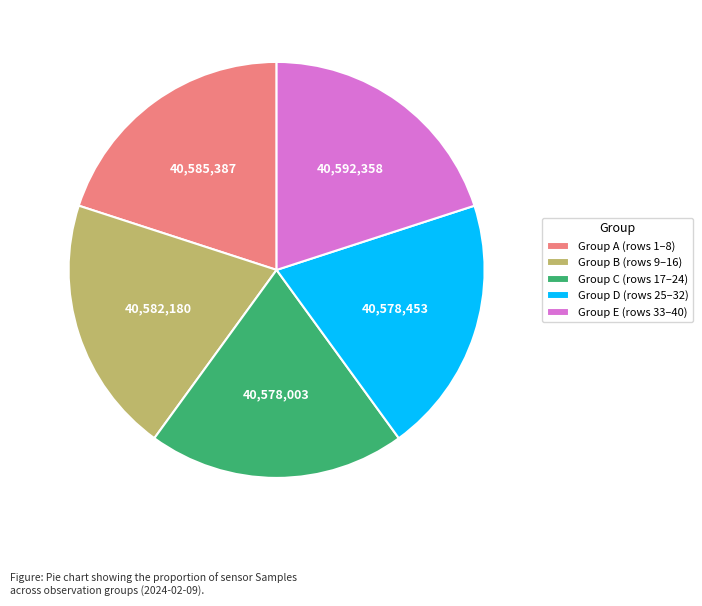

Approximately how many times larger is the value at Group B (rows 9–16) compared to Group E (rows 33–40)?

1.0